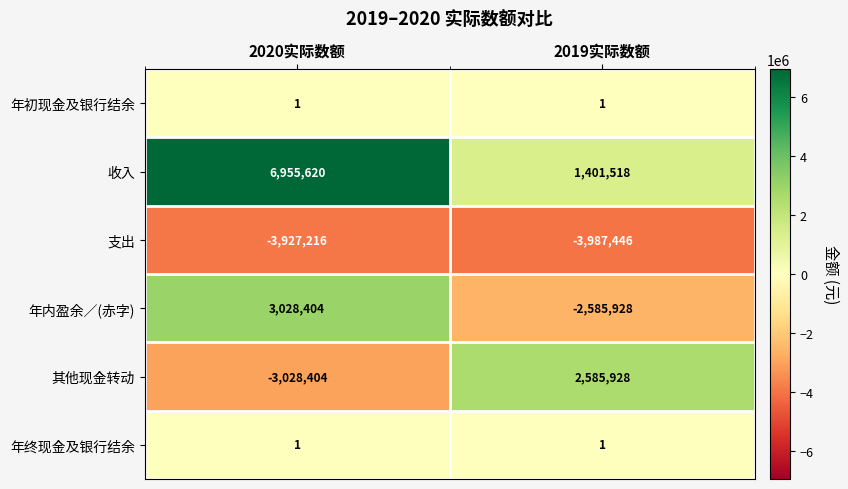

Reading left to right, list all the values displayed in this chart.

年初现金及银行结余: 1	1
收入: 6955620	1401518
支出: -3927216	-3987446
年内盈余／(赤字): 3028404	-2585928
其他现金转动: -3028404	2585928
年终现金及银行结余: 1	1